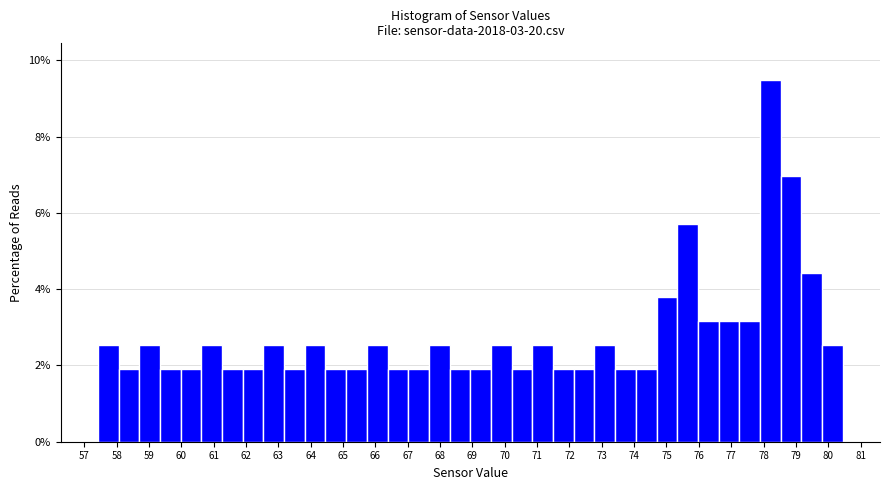

Reading left to right, list every bar in this chart as the range it spans on the x-axis followed by its height. Neither the bar edges nor the heights are printed on the chart, so give them approximately, as read against the axes.

57.4 to 58.1: 2.6
58.1 to 58.7: 1.8
58.7 to 59.3: 2.6
59.3 to 60.0: 1.8
60.0 to 60.6: 1.8
60.6 to 61.3: 2.6
61.3 to 61.9: 1.8
61.9 to 62.5: 1.8
62.5 to 63.2: 2.6
63.2 to 63.8: 1.8
63.8 to 64.5: 2.6
64.5 to 65.1: 1.8
65.1 to 65.7: 1.8
65.7 to 66.4: 2.6
66.4 to 67.0: 1.8
67.0 to 67.7: 1.8
67.7 to 68.3: 2.6
68.3 to 68.9: 1.8
68.9 to 69.6: 1.8
69.6 to 70.2: 2.6
70.2 to 70.9: 1.8
70.9 to 71.5: 2.6
71.5 to 72.1: 1.8
72.1 to 72.8: 1.8
72.8 to 73.4: 2.6
73.4 to 74.1: 1.8
74.1 to 74.7: 1.8
74.7 to 75.3: 3.8
75.3 to 76.0: 5.6
76.0 to 76.6: 3.2
76.6 to 77.3: 3.2
77.3 to 77.9: 3.2
77.9 to 78.5: 9.4
78.5 to 79.2: 7.0
79.2 to 79.8: 4.4
79.8 to 80.5: 2.6